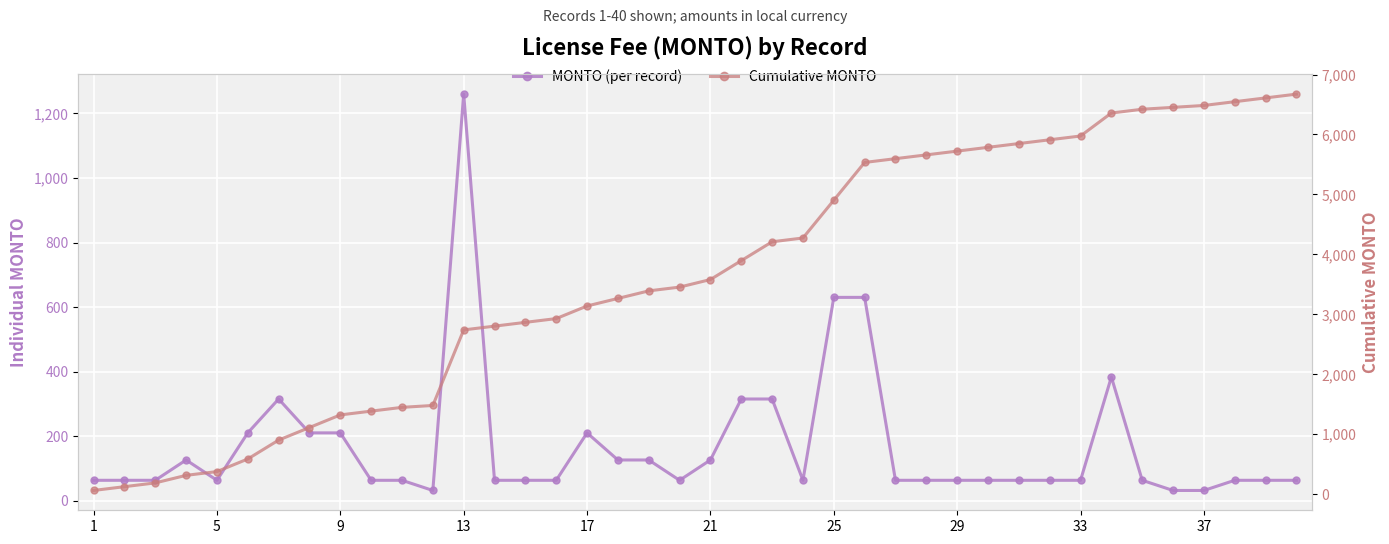

True or false: Cumulative MONTO and MONTO (per record) cross at least once.

False